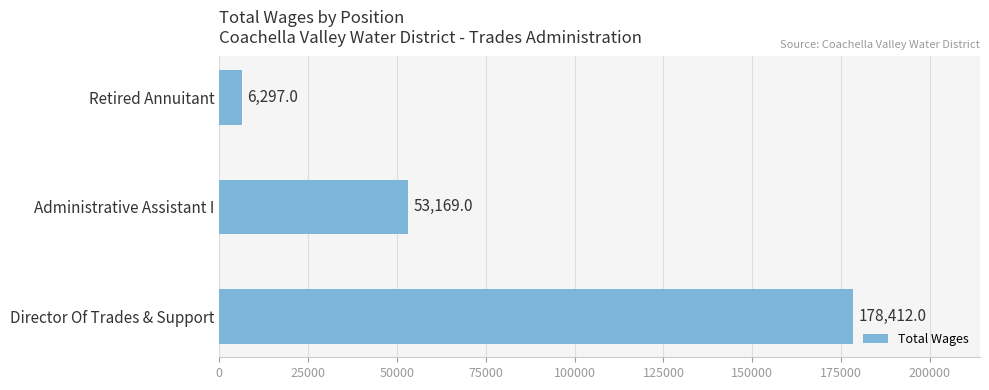

Which category has the lowest value across all series?

Retired Annuitant